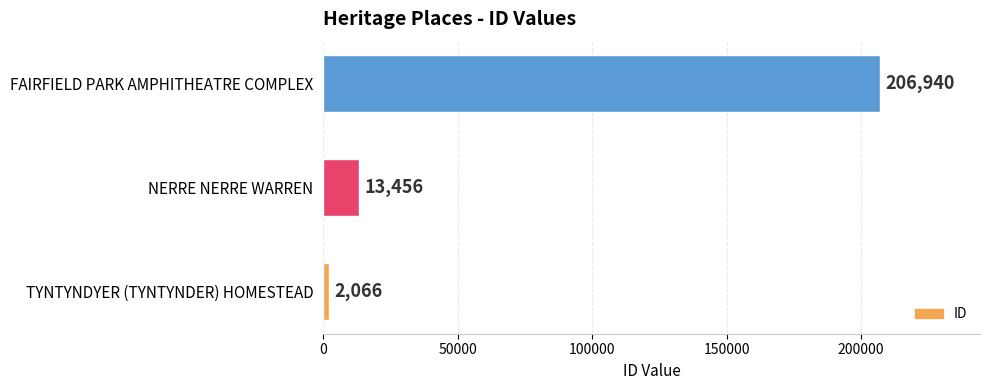

Reading top to bottom, list all the values displayed in this chart.

206940	13456	2066